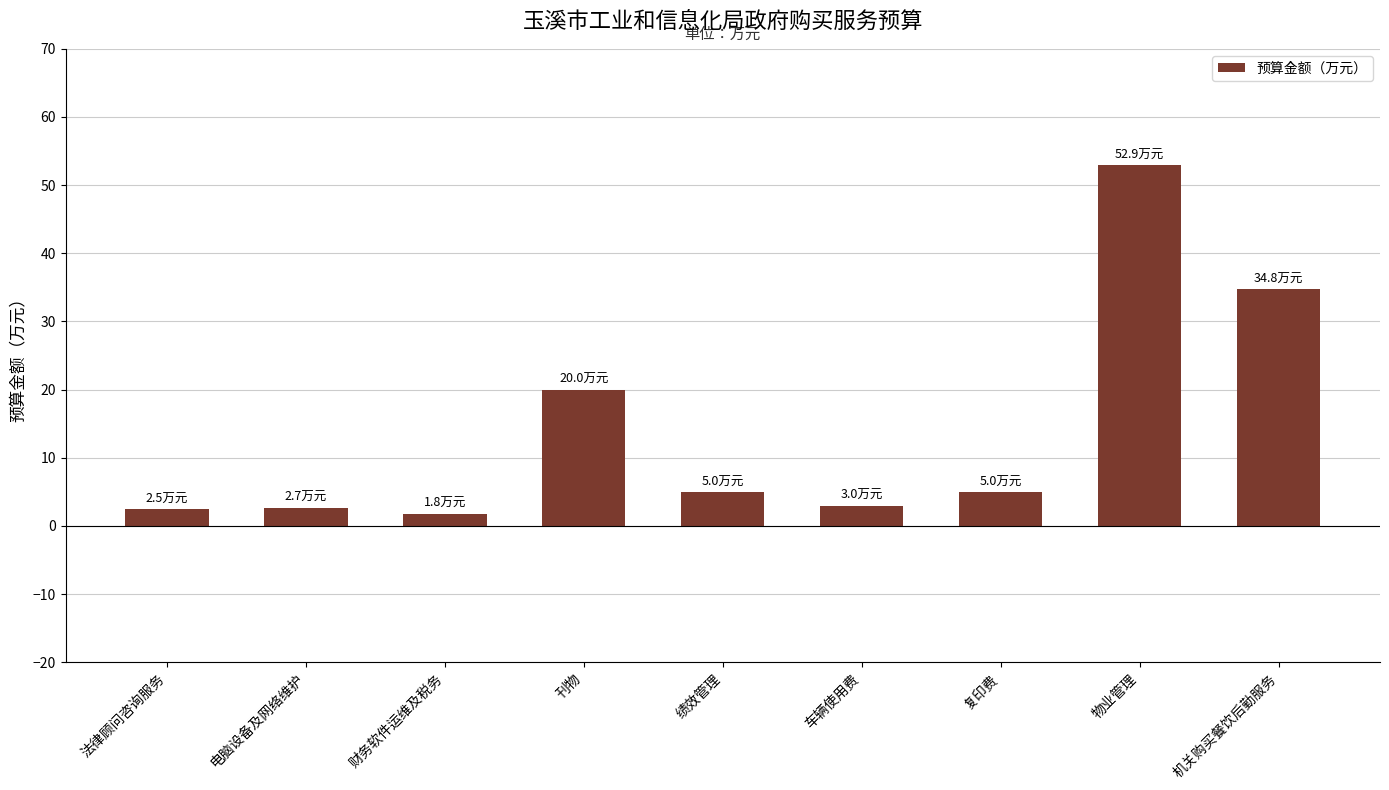

What position from the right is 复印费?

3